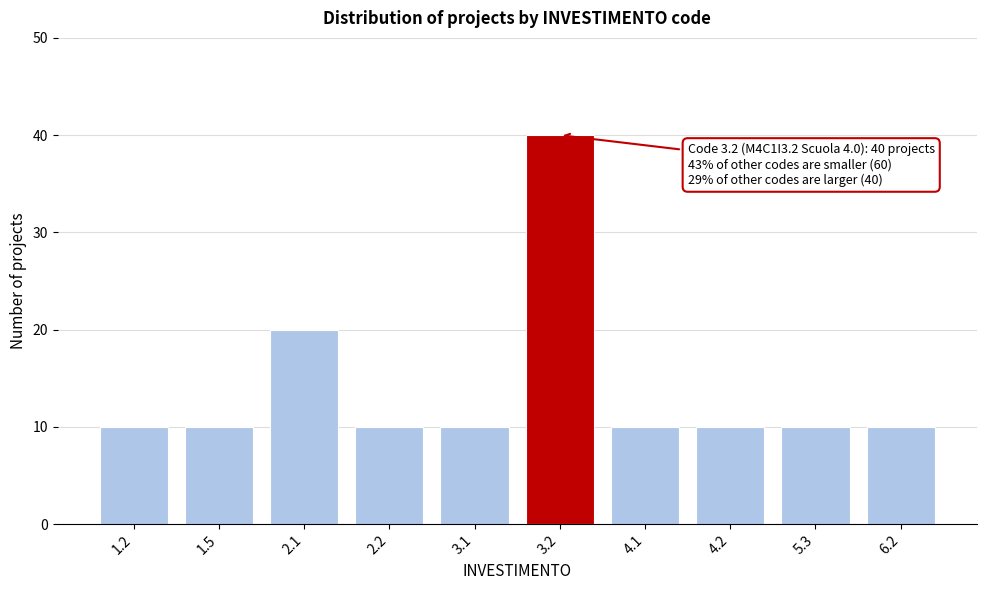

Reading left to right, list all the values displayed in this chart.

10	10	20	10	10	40	10	10	10	10